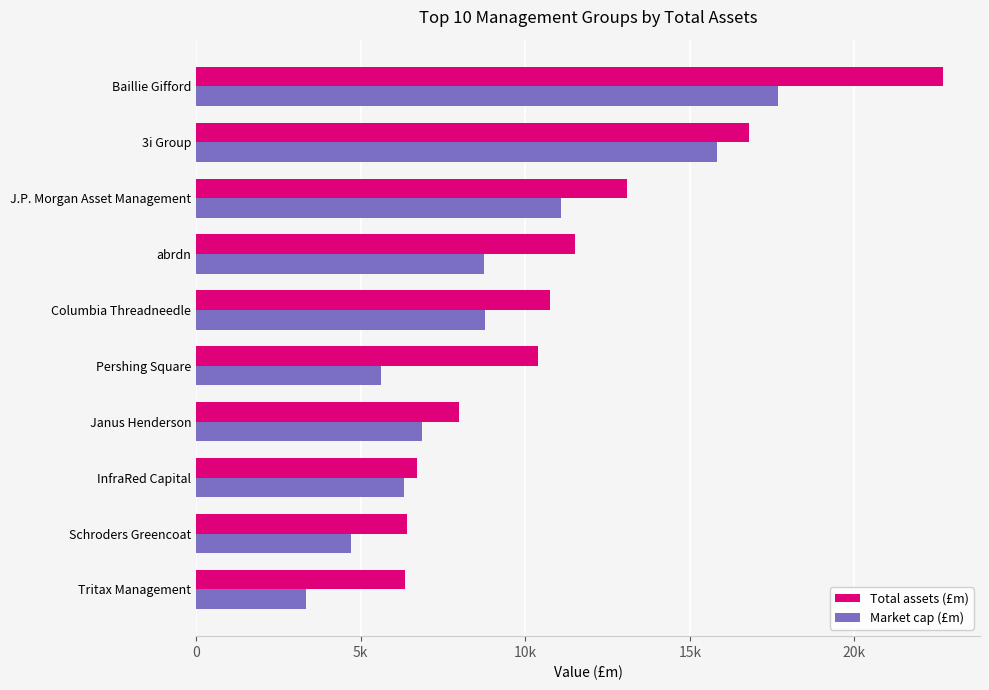

Which series has the largest total across all categories?

Total assets (£m)